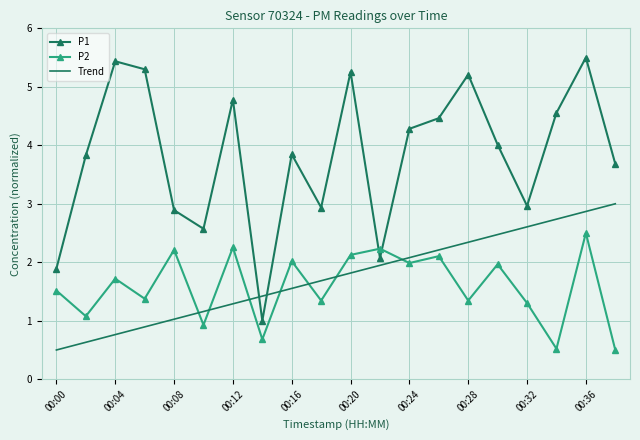

List the series in order of their peak value, highest first.

P1, Trend, P2